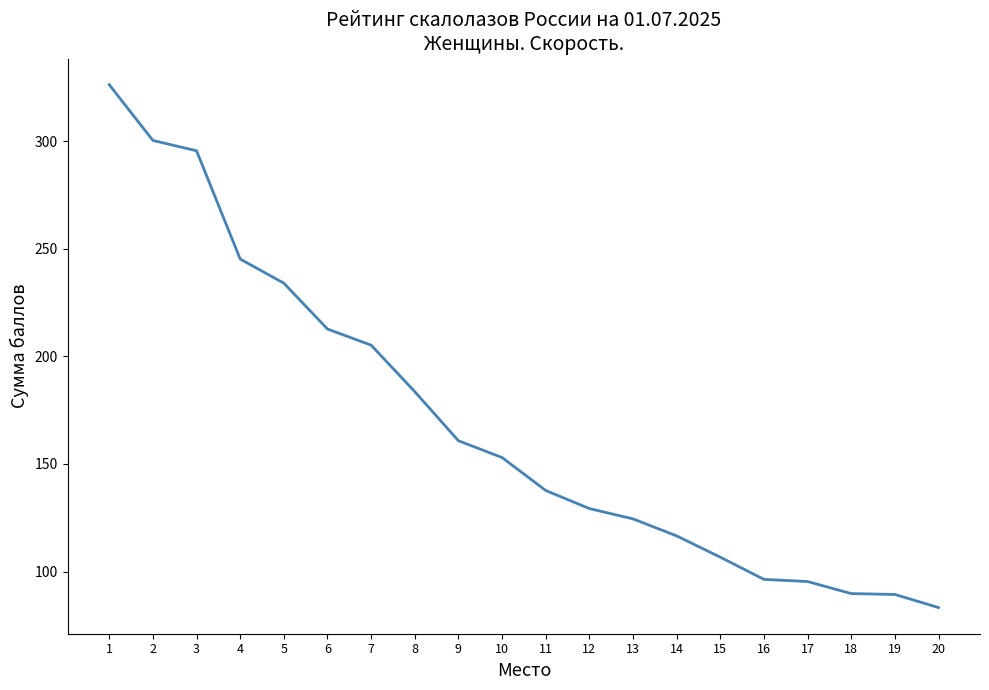

Is this an area chart (filled region under the line)?

No